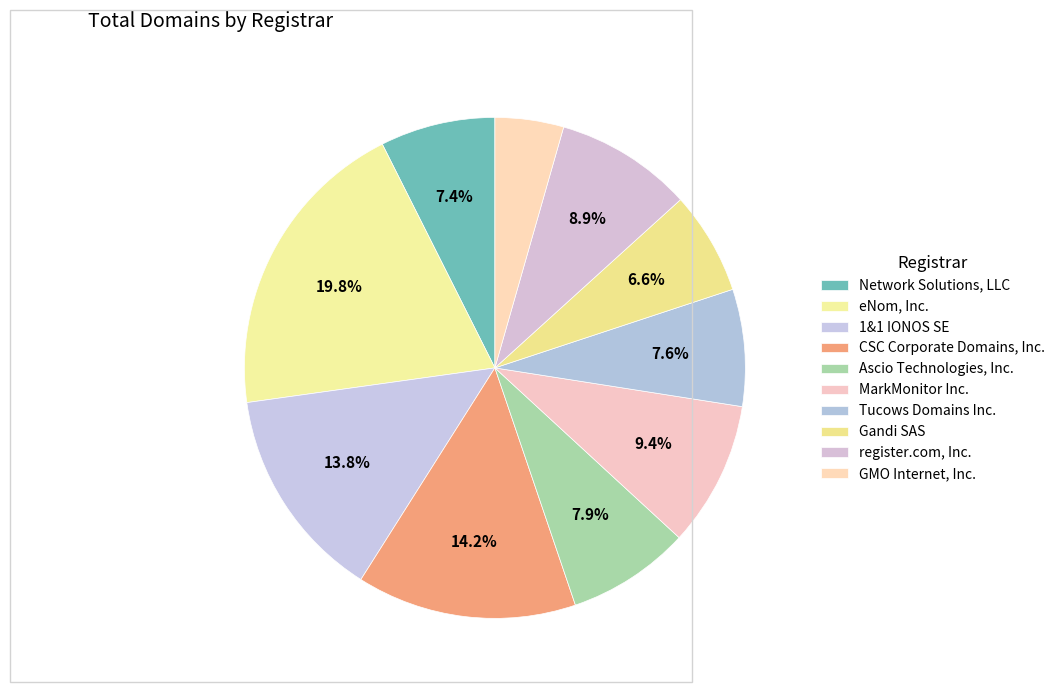

Rank the categories by value from highest to lowest.

eNom, Inc., CSC Corporate Domains, Inc., 1&1 IONOS SE, MarkMonitor Inc., register.com, Inc., Ascio Technologies, Inc., Tucows Domains Inc., Network Solutions, LLC, Gandi SAS, GMO Internet, Inc.